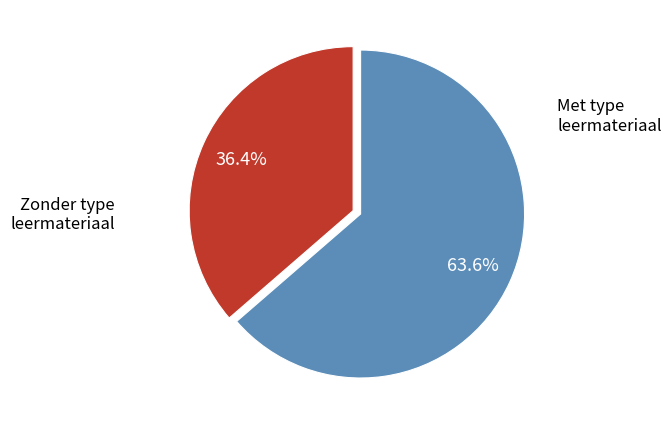

Is there a majority slice in this chart?

Yes